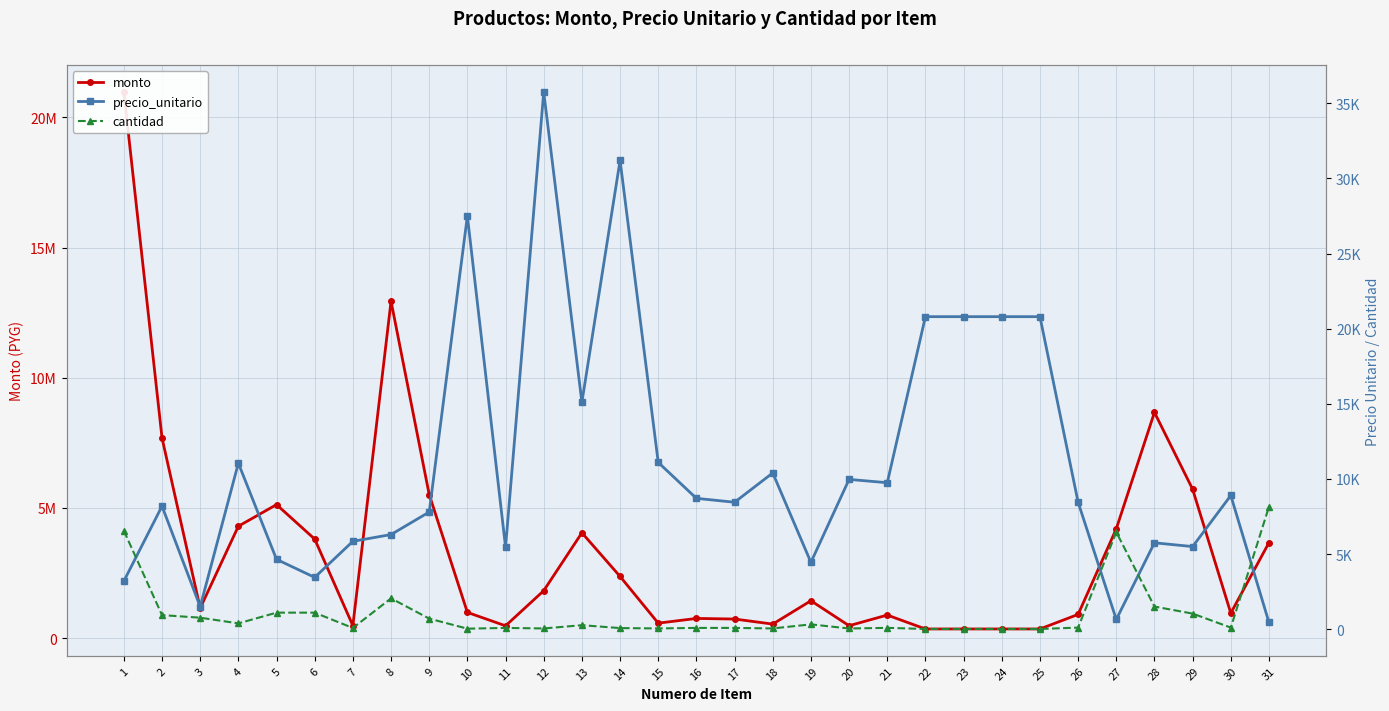

How many interior local valleys does the precio_unitario series have?

9